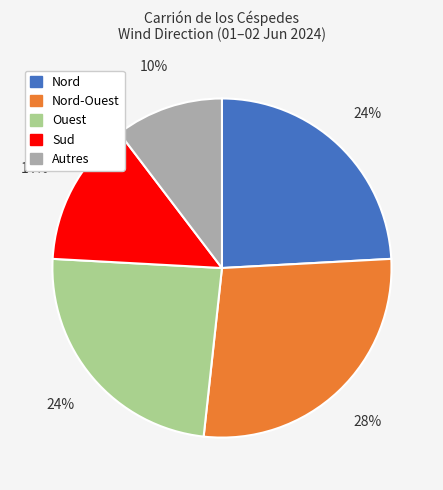

Is there a majority slice in this chart?

No